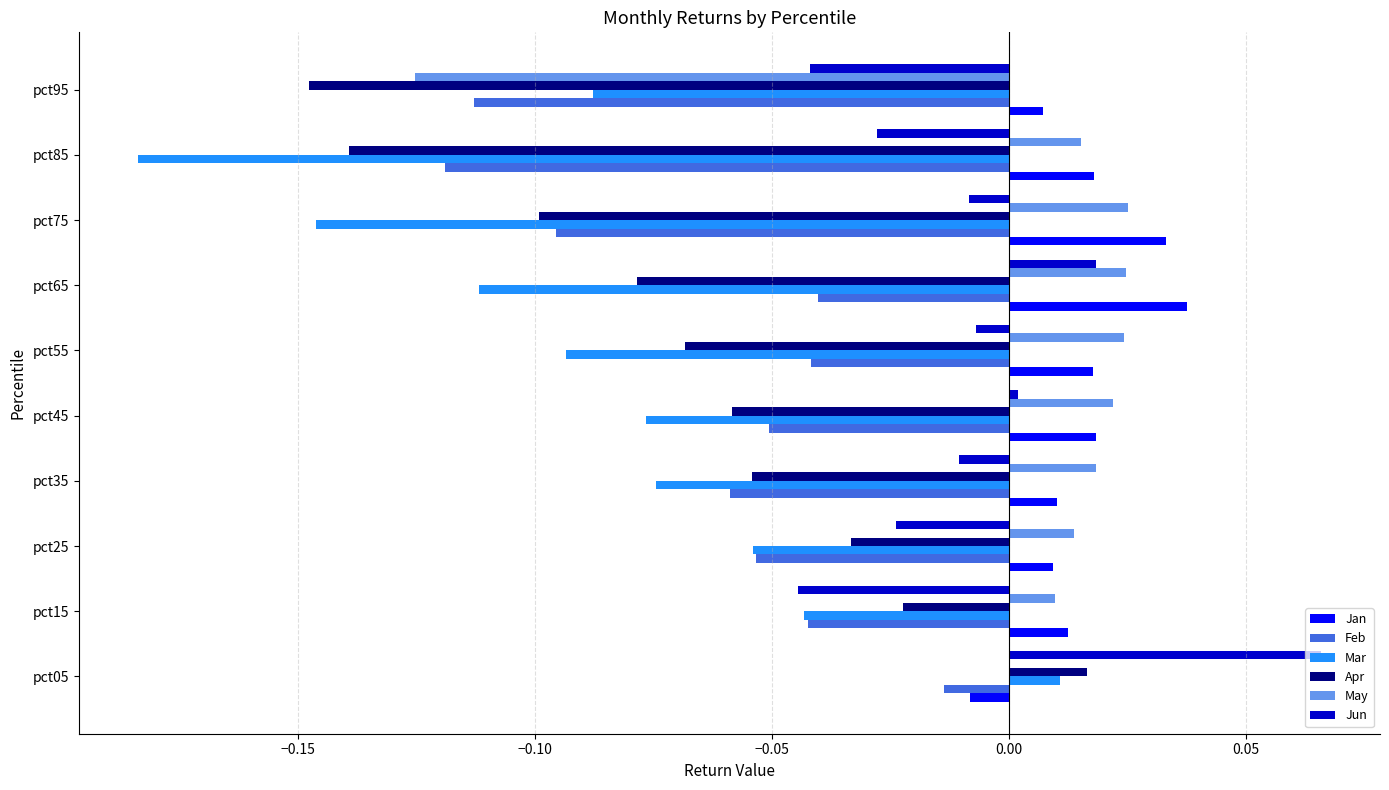

What is the sum of all Mar values?

-0.9